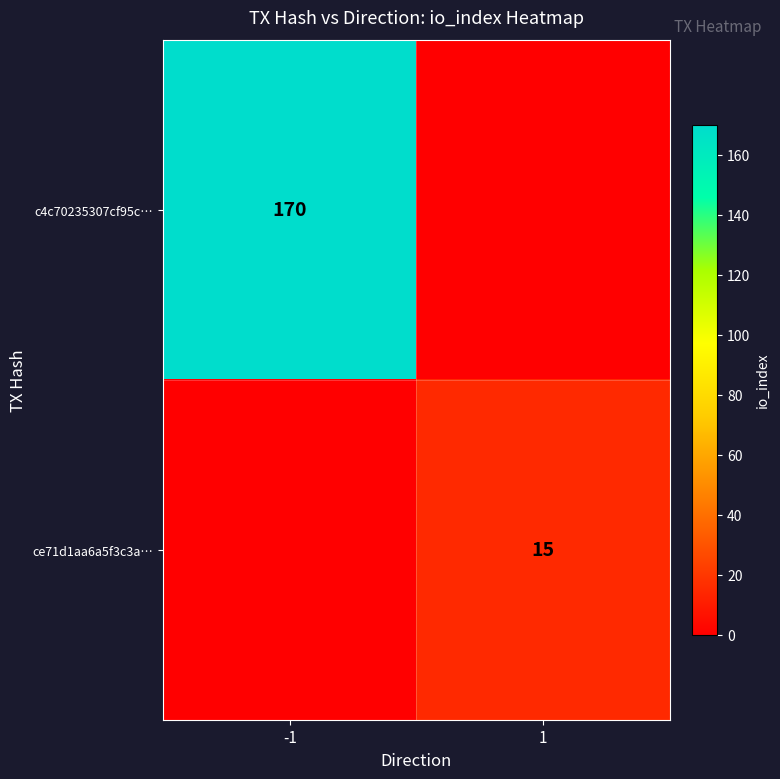

The c4c70235307cf95c… series shows 79 at -1. True or false?

False